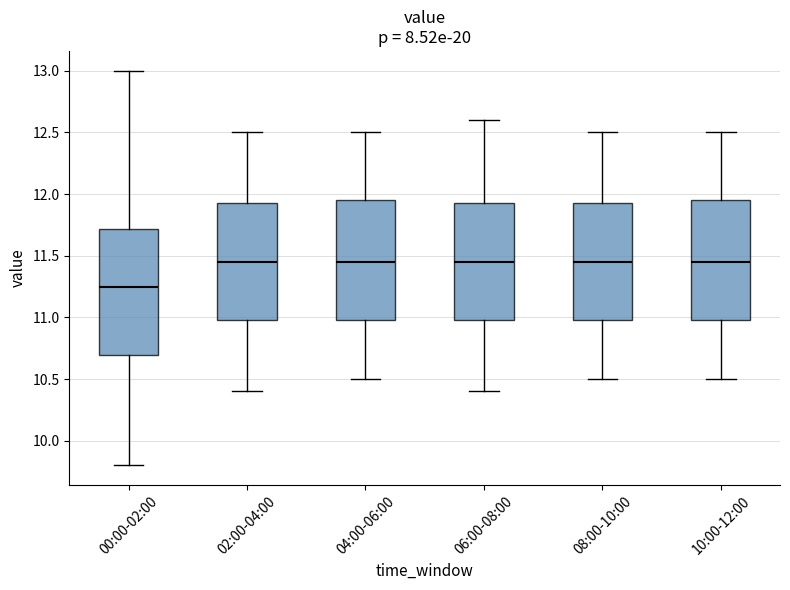

Reading left to right, read every box against the y-axis: the position of its median line, the range the box covers, and the ends of its whiskers. The values are not printed on the chart, so give them approximately, as read against the axis.

00:00-02:00: median 11.25, box 10.70 to 11.70, whiskers 9.80 to 13.00
02:00-04:00: median 11.45, box 11.00 to 11.95, whiskers 10.40 to 12.50
04:00-06:00: median 11.45, box 11.00 to 11.95, whiskers 10.50 to 12.50
06:00-08:00: median 11.45, box 11.00 to 11.95, whiskers 10.40 to 12.60
08:00-10:00: median 11.45, box 11.00 to 11.95, whiskers 10.50 to 12.50
10:00-12:00: median 11.45, box 11.00 to 11.95, whiskers 10.50 to 12.50